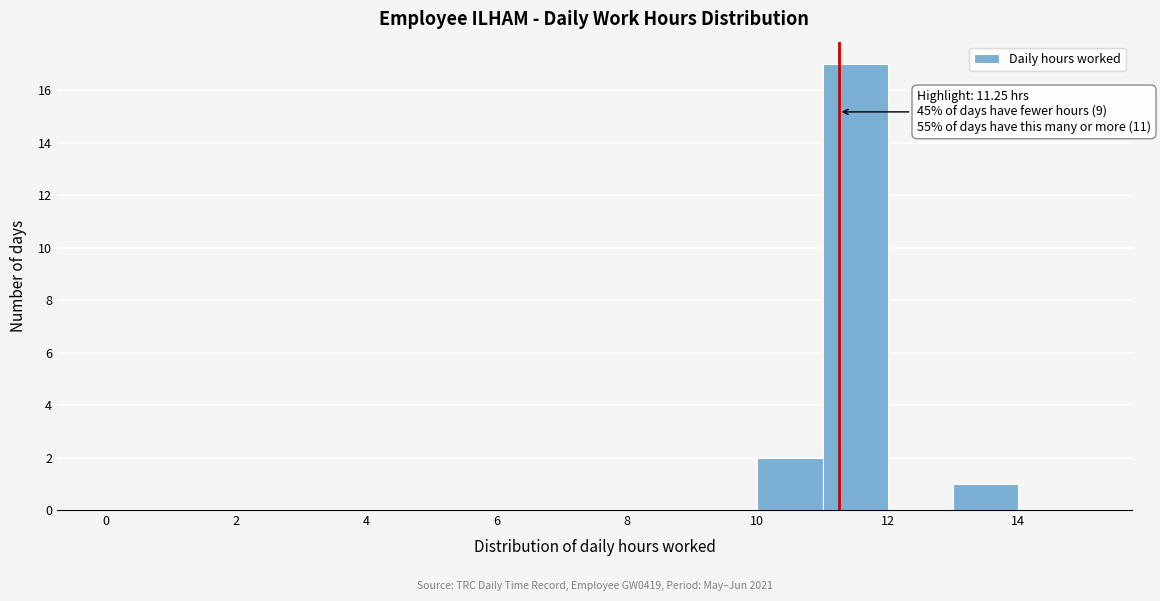

Which range on the x-axis has the tallest bar?

11 to 12